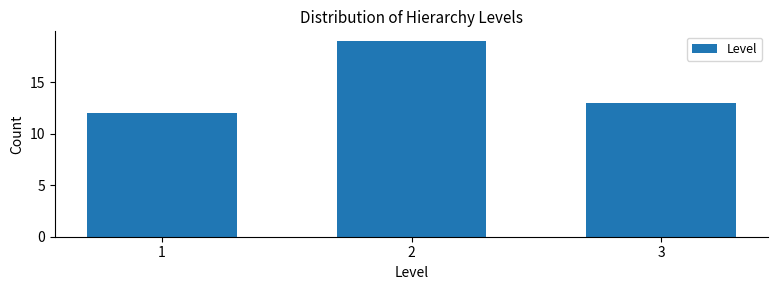

Reading right to left, what are all the values shown in this chart?

3=13	2=19	1=12